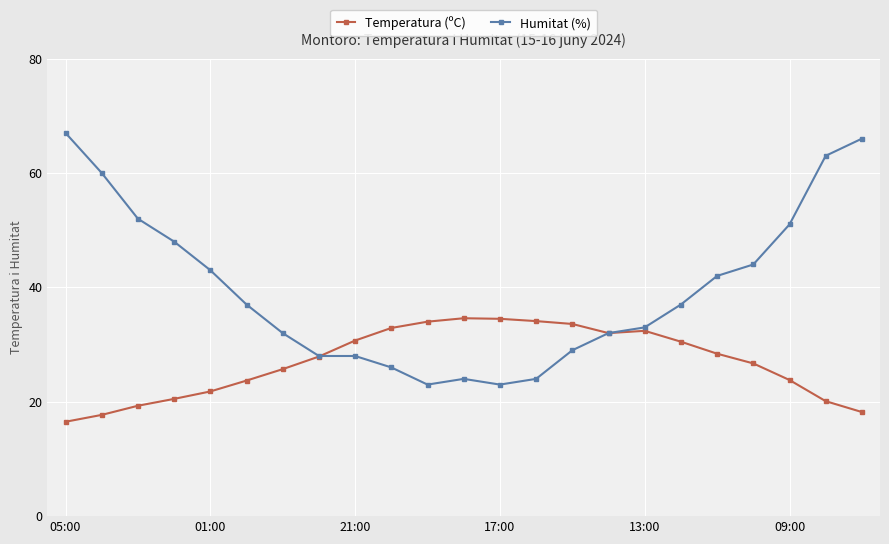

Which series has the largest range (max minus min)?

Humitat (%)